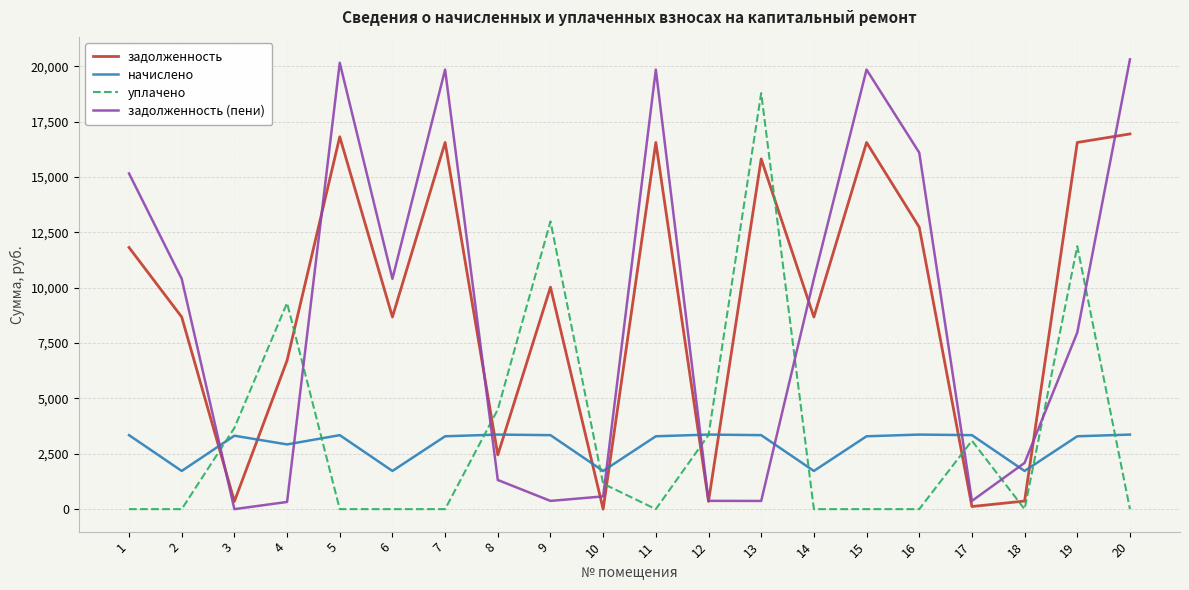

Is it true that задолженность equals 14155.3 at 6?

False